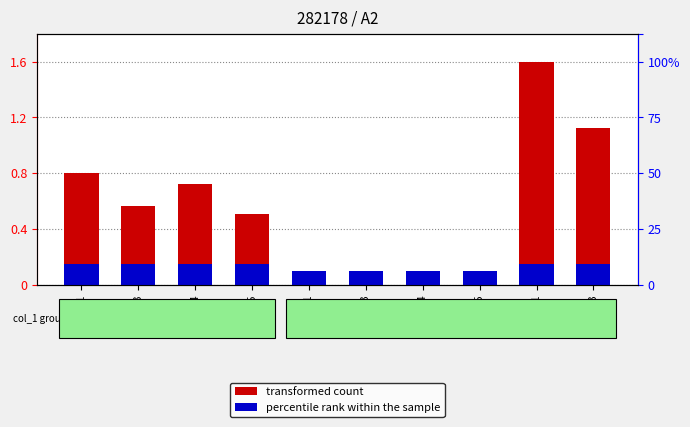

What is the difference between the maximum and minimum values in the percentile rank within the sample series?

0.1